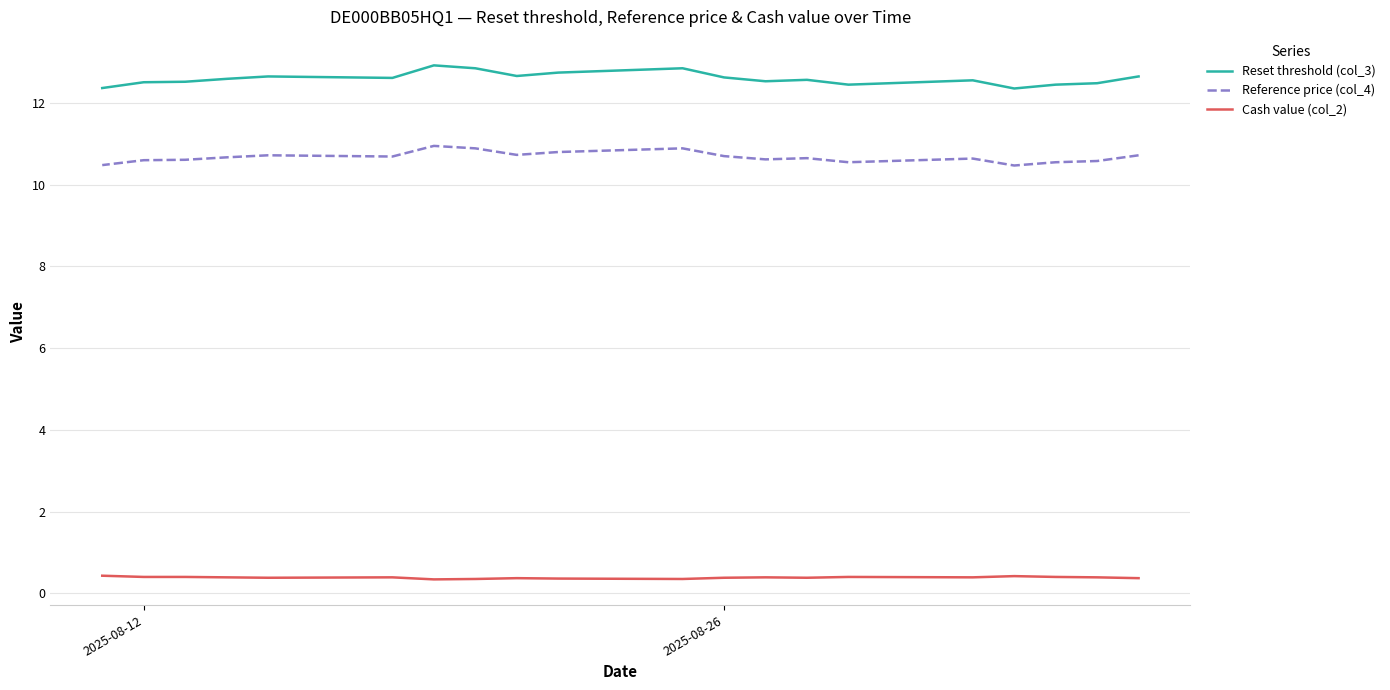

In Reset threshold (col_3), how many points are lower than both neighbors (excluding endpoints)?

5